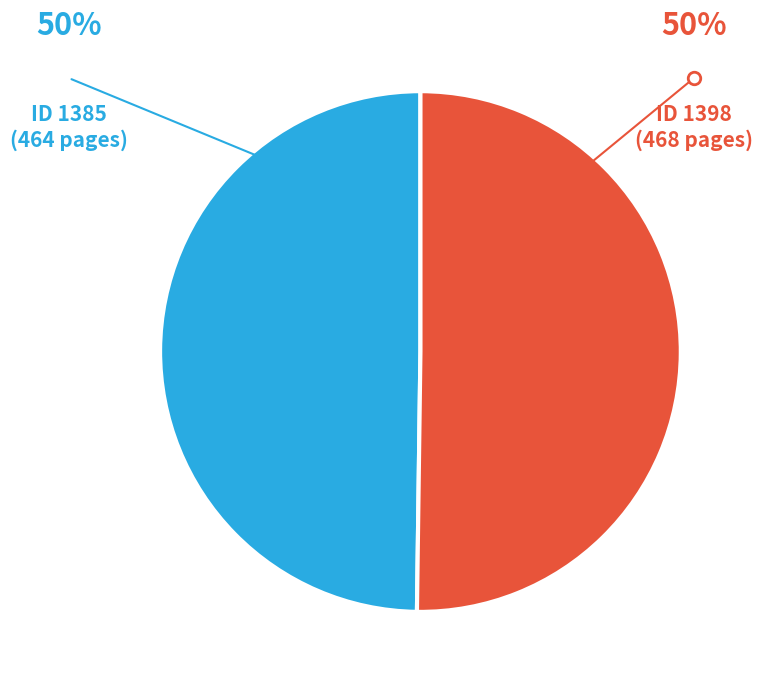

How many segments does this pie chart have?

2